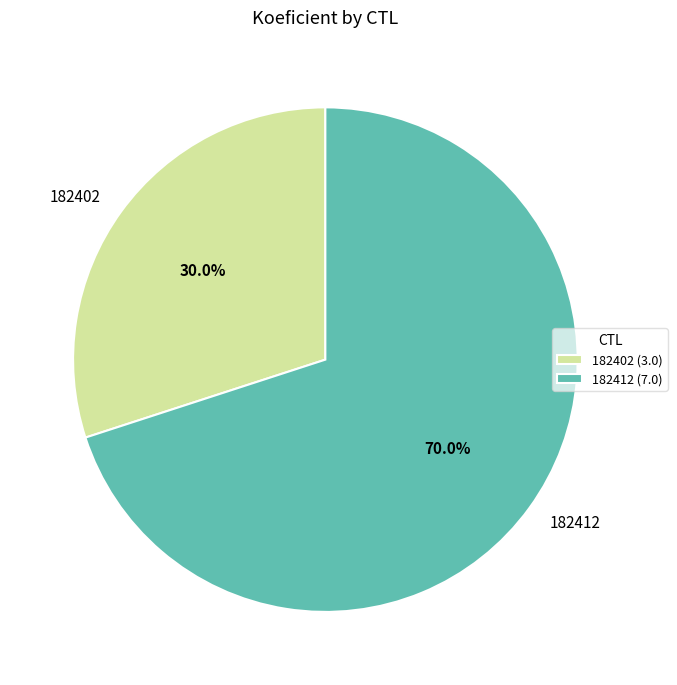

Does any single category account for the majority?

Yes